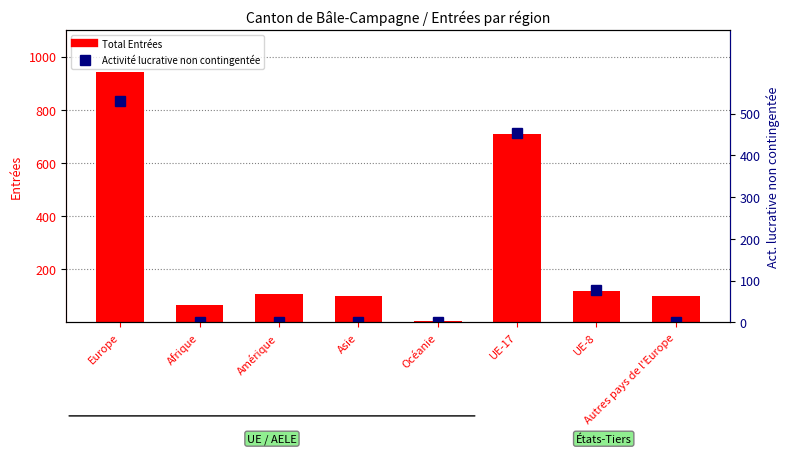

Is it true that Activité lucrative non contingentée equals 454 at UE-17?

True